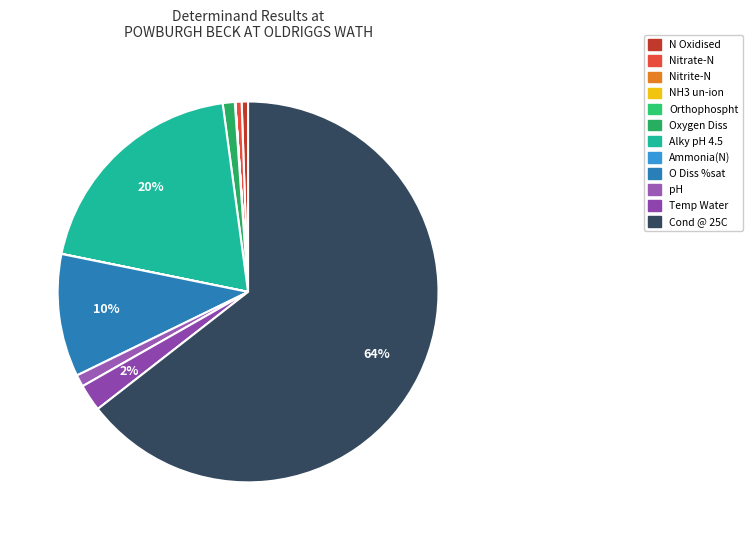

What portion of the pie excludes Cond @ 25C?

35.5%